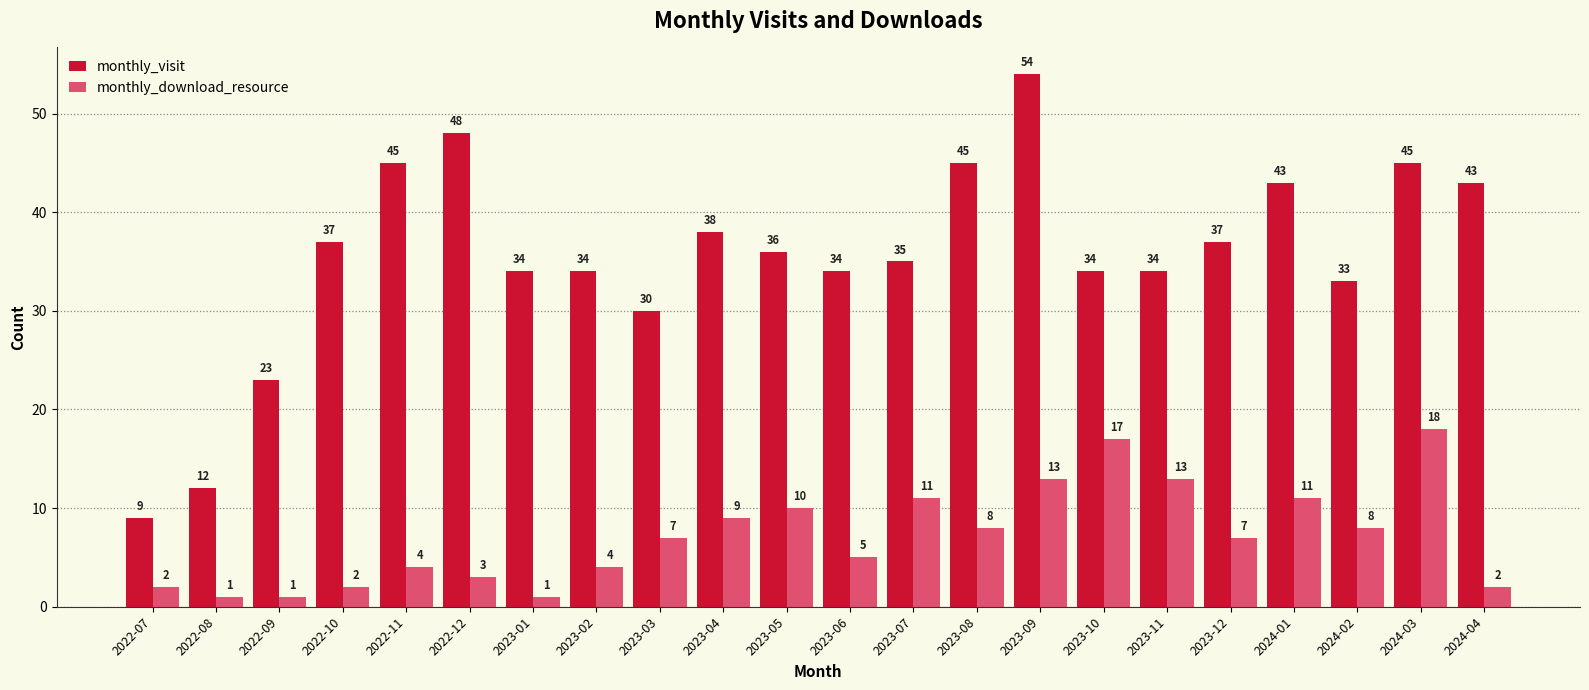

Rank the series at 2023-12 from highest to lowest value.

monthly_visit, monthly_download_resource